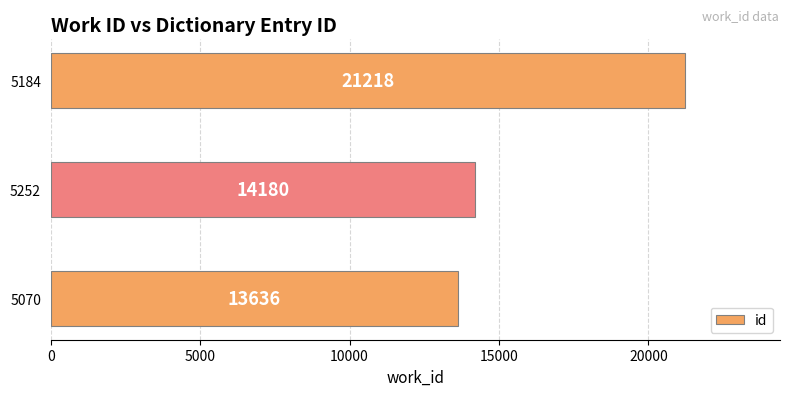

How many categories are shown in the chart?

3